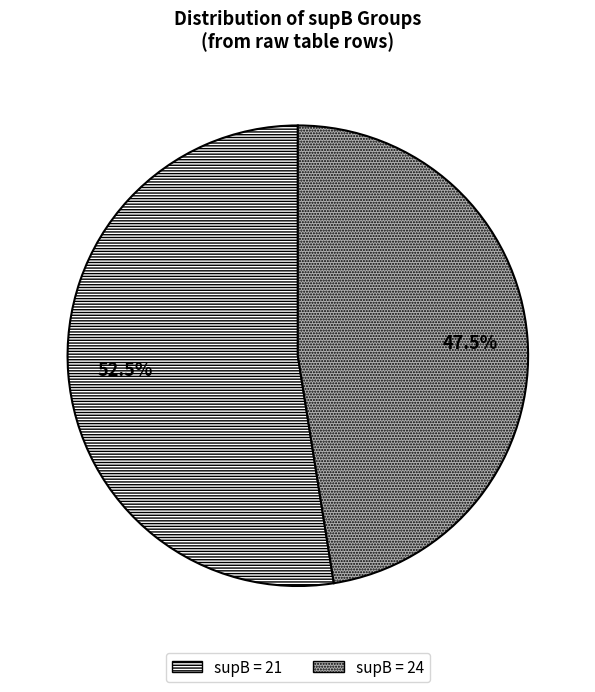

Which category has the smallest portion of the pie?

supB = 24